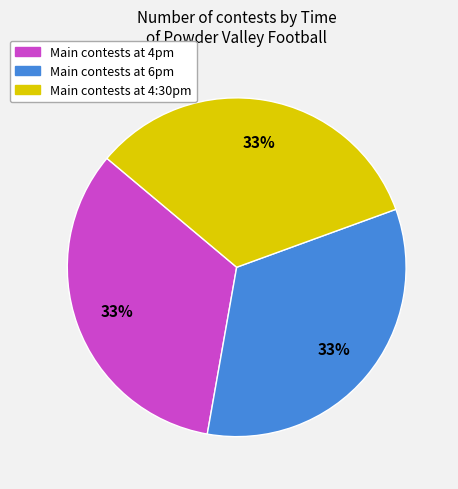

How many segments does this pie chart have?

3